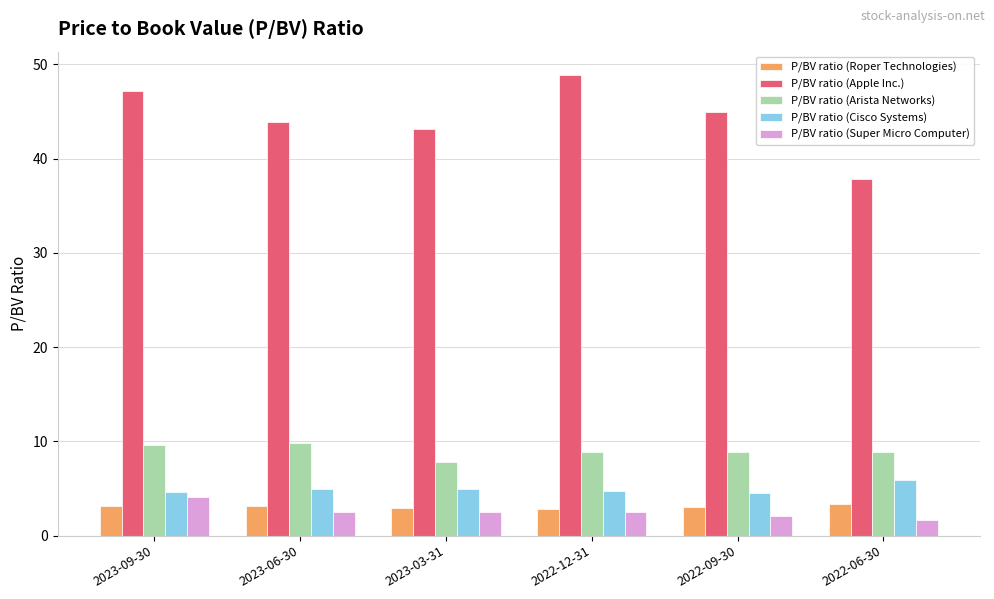

What is the lowest value of the P/BV ratio (Cisco Systems) series?

4.5